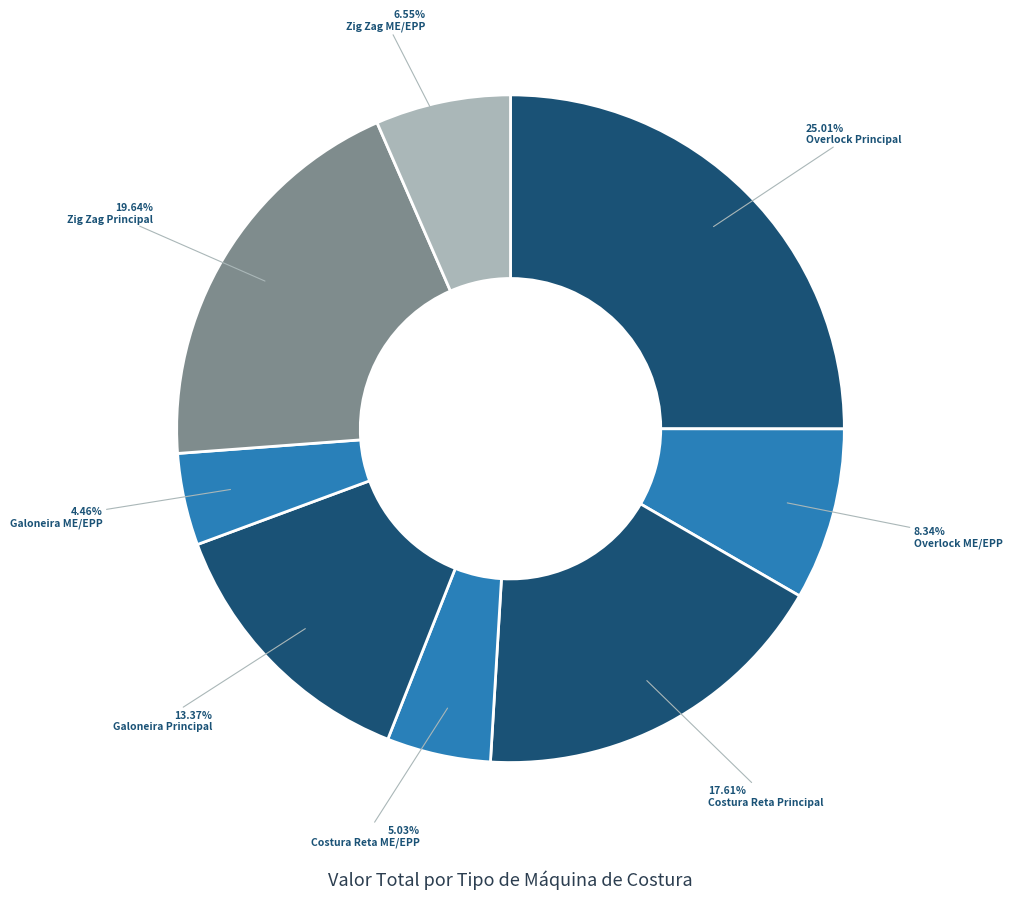

To the nearest percent, what percentage of the pie is Galoneira Principal?

13%